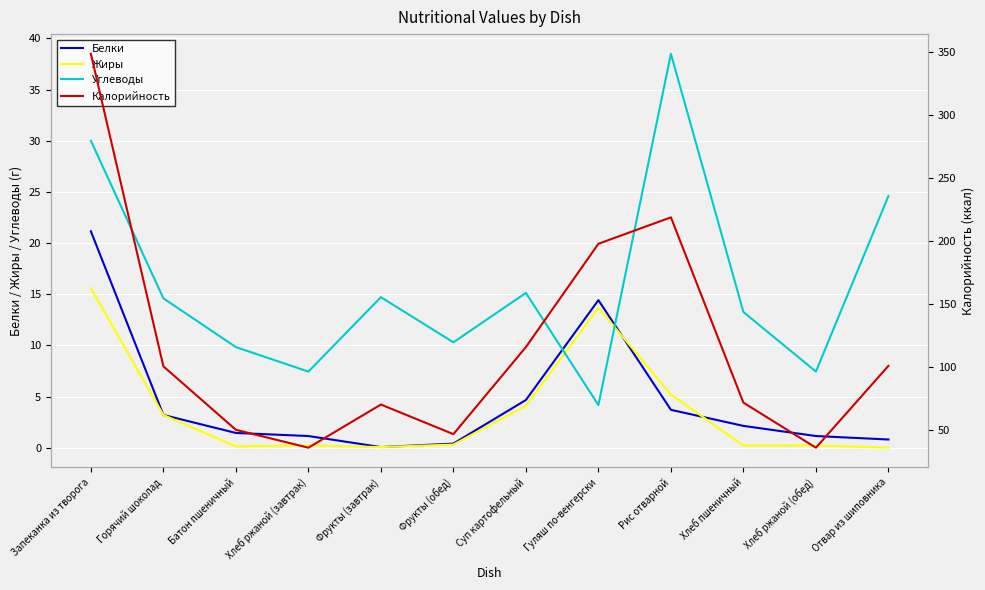

Where does the Белки series first go above 2?

Запеканка из творога